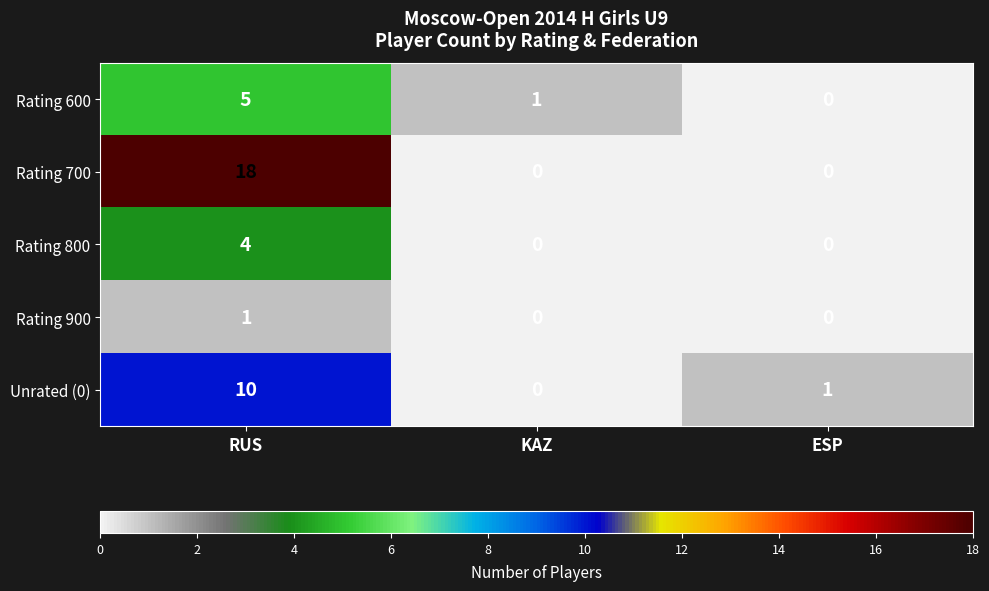

What is the total value across all series at RUS?

38